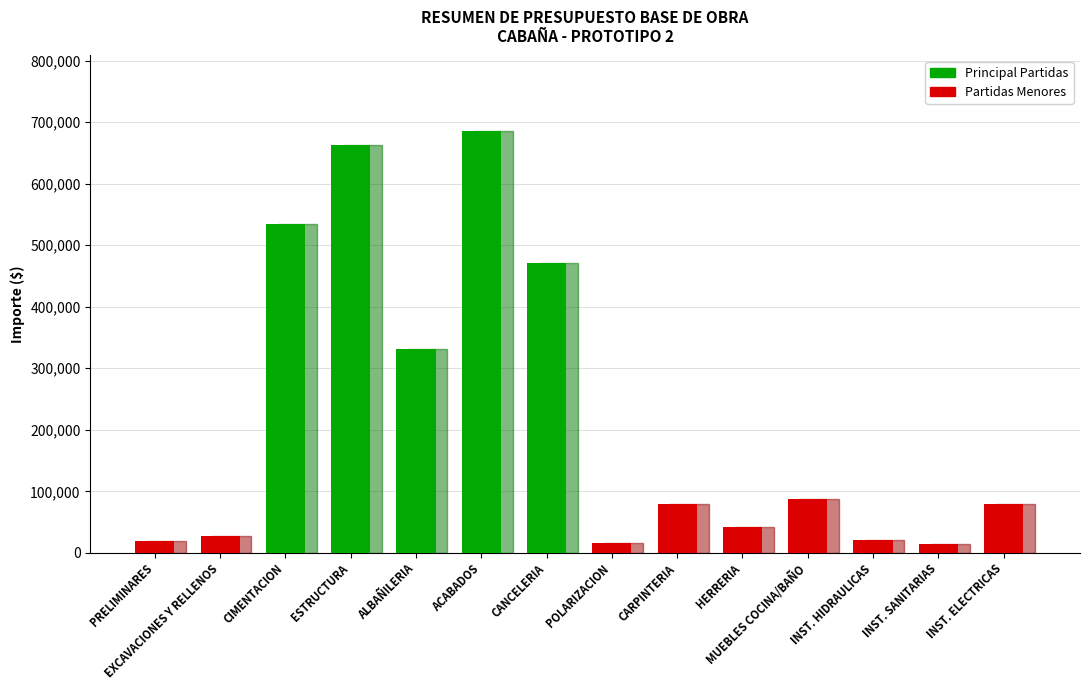

Between CANCELERIA and INST. ELECTRICAS, which series saw the biggest shift?

Principal Partidas